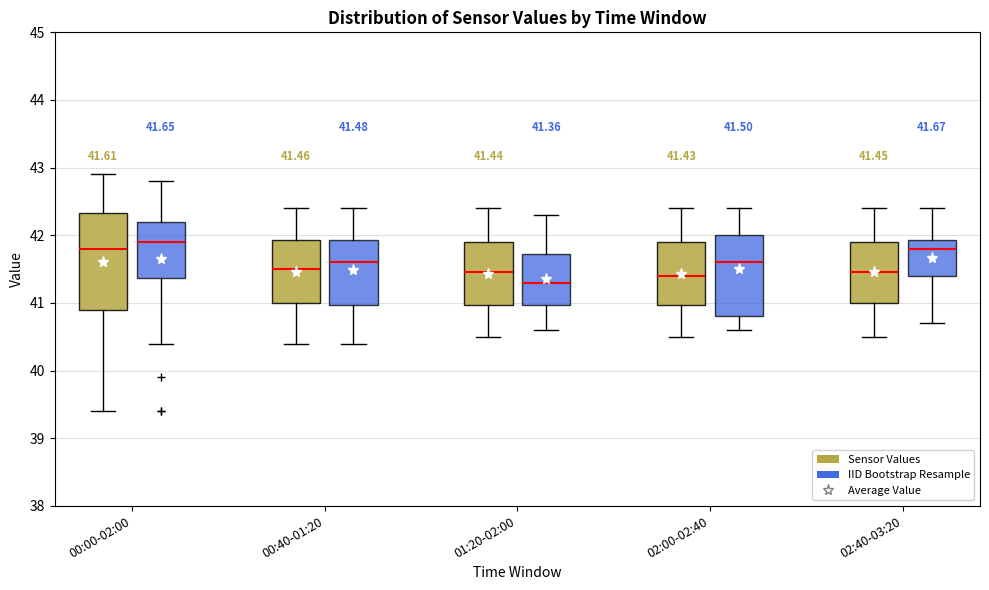

Which box has the highest median line?

00:00-02:00 (IID Bootstrap Resample)